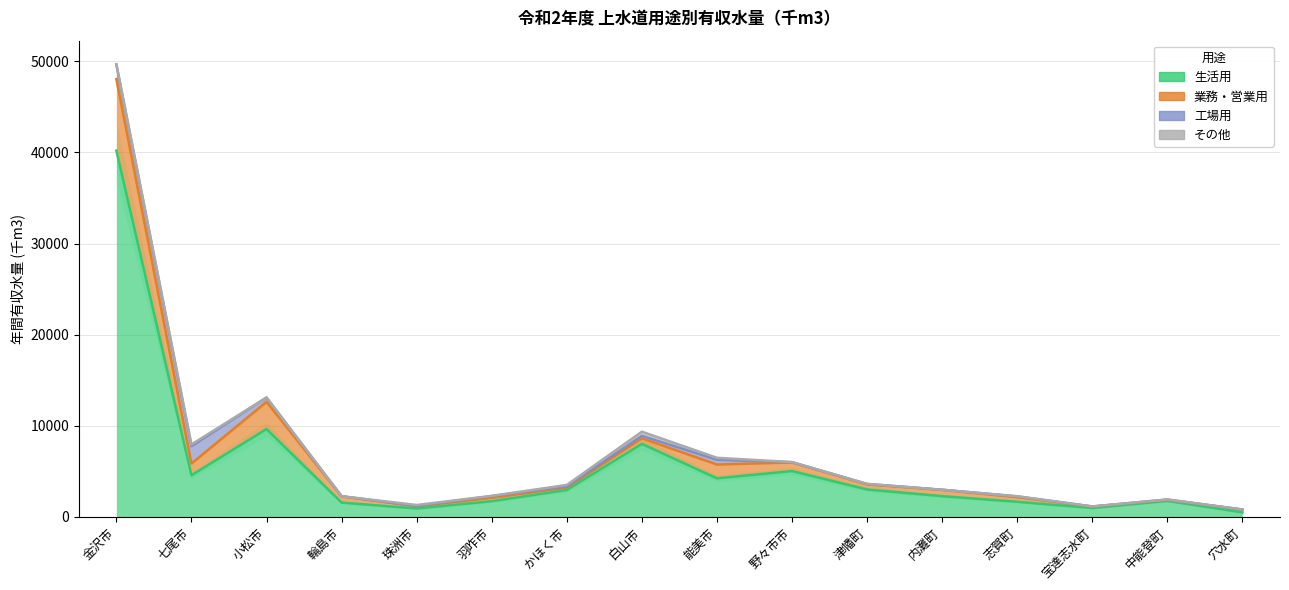

The 生活用 series shows 1722 at 羽咋市. True or false?

True